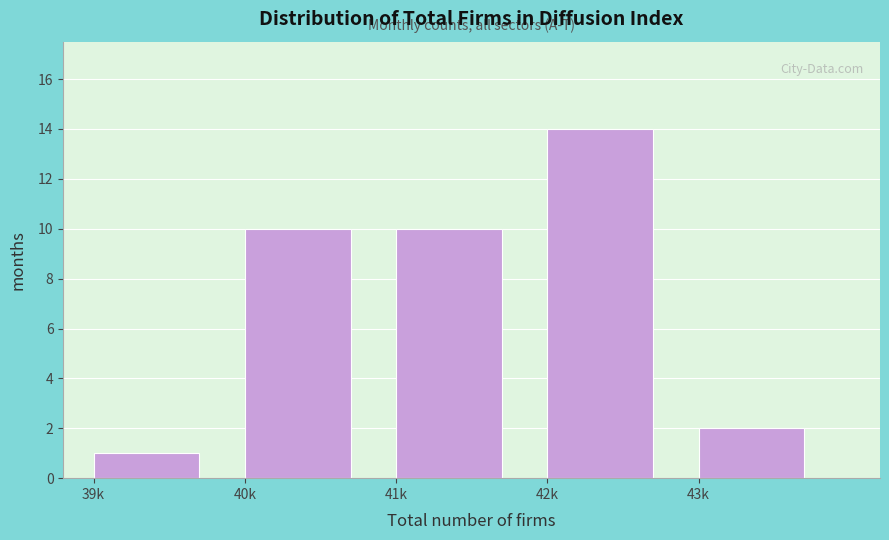

Reading left to right, list all the values displayed in this chart.

39k=1	40k=10	41k=10	42k=14	43k=2